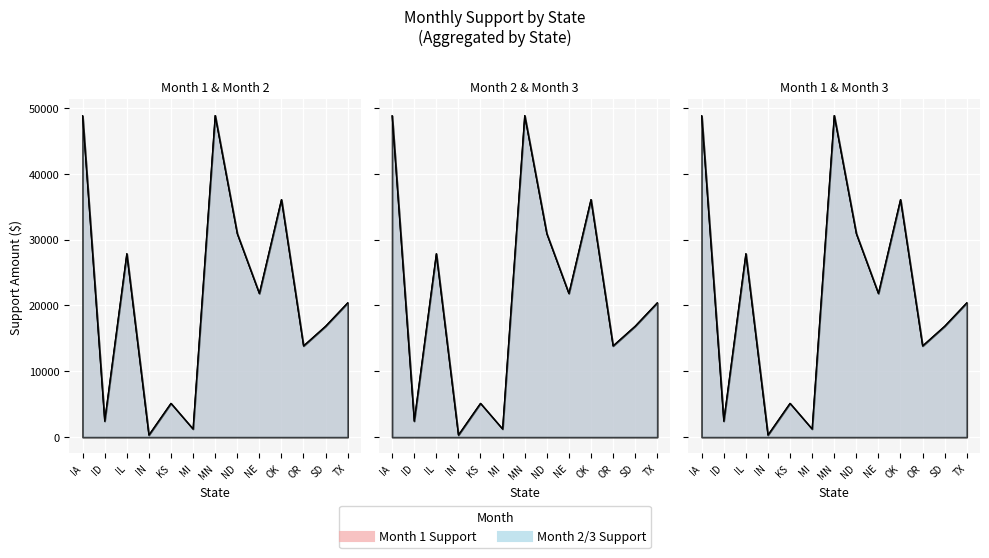

What is the difference between the maximum and minimum values in the Month 1 Support series?

48534.7